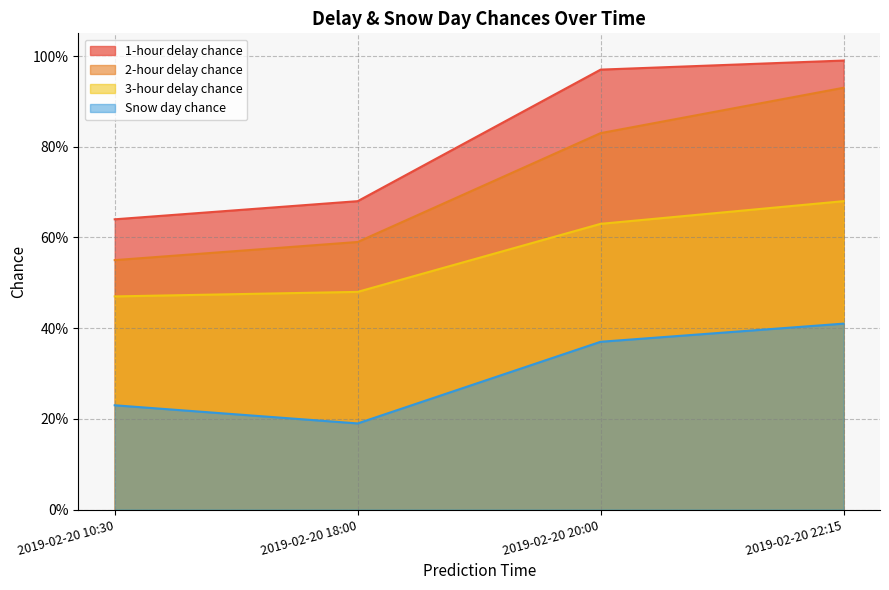

Reading right to left, list all the values displayed in this chart.

1-hour delay chance: 1.0	1.0	0.7	0.6
2-hour delay chance: 0.9	0.8	0.6	0.6
3-hour delay chance: 0.7	0.6	0.5	0.5
Snow day chance: 0.4	0.4	0.2	0.2